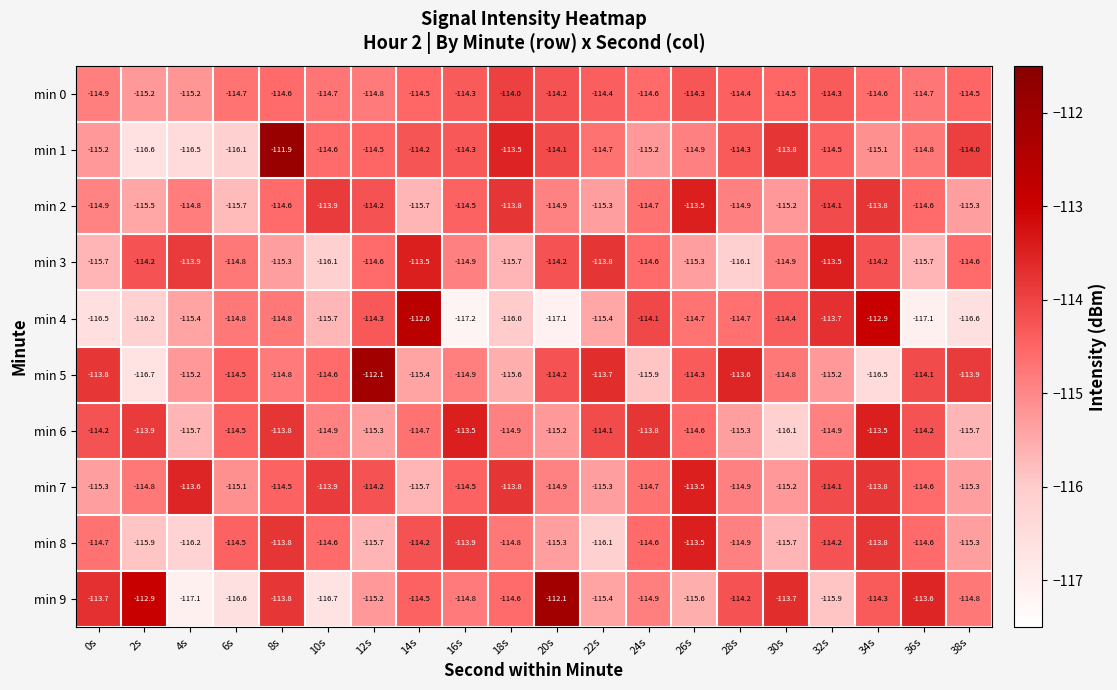

What is the difference between the highest and lowest values at 18s?

2.5